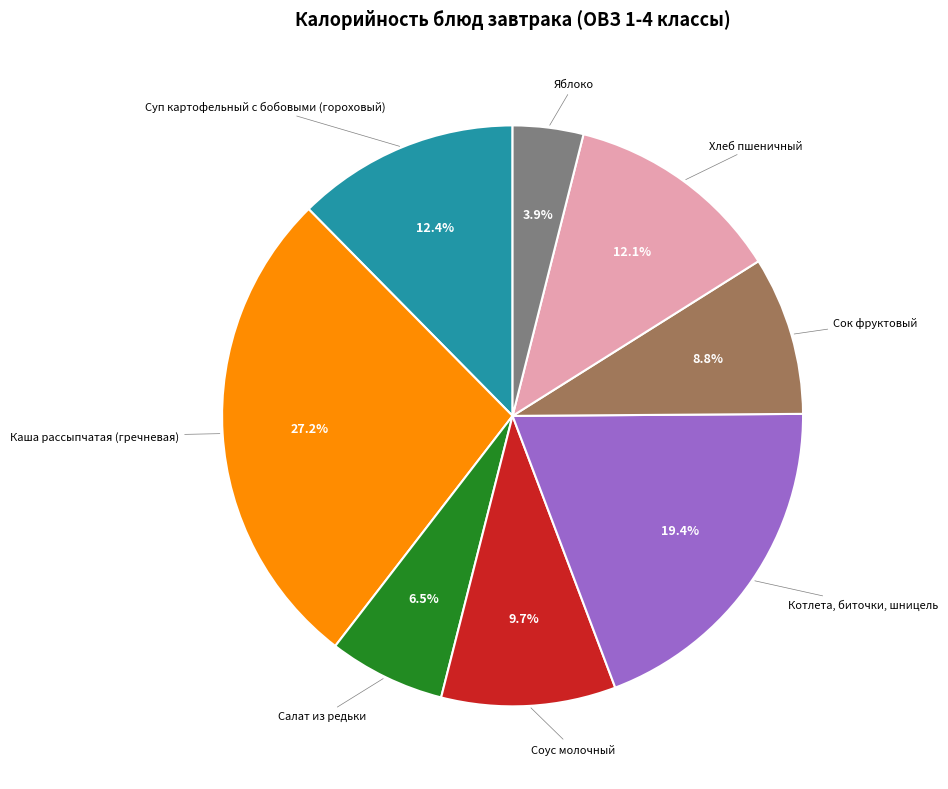

Is there a majority slice in this chart?

No